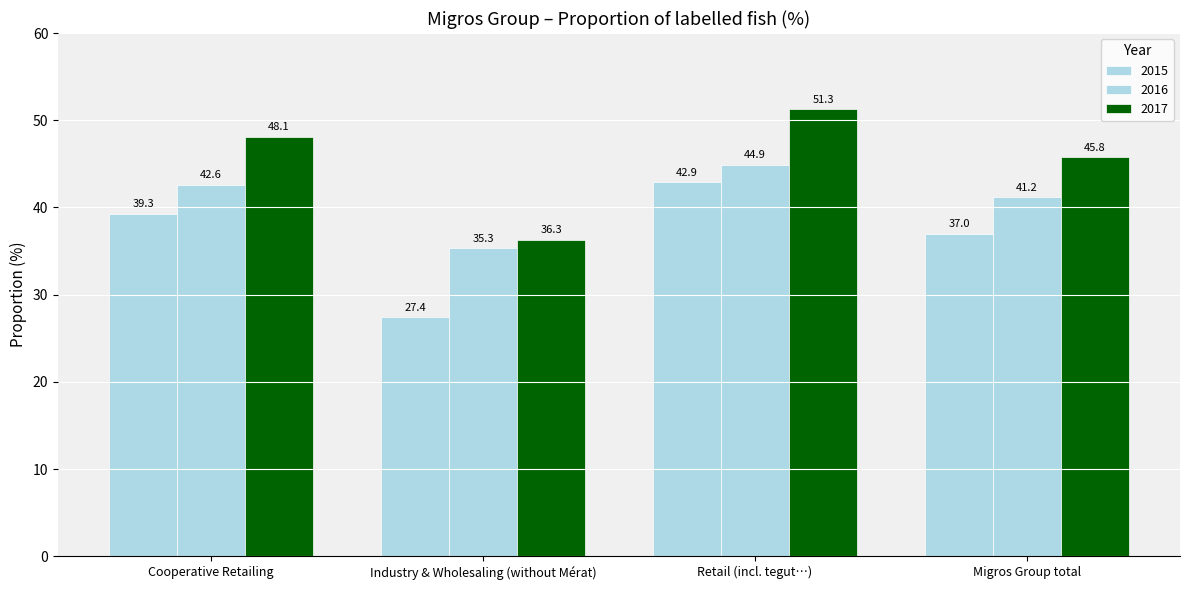

Rank the series by their maximum value, from highest to lowest.

2017, 2016, 2015